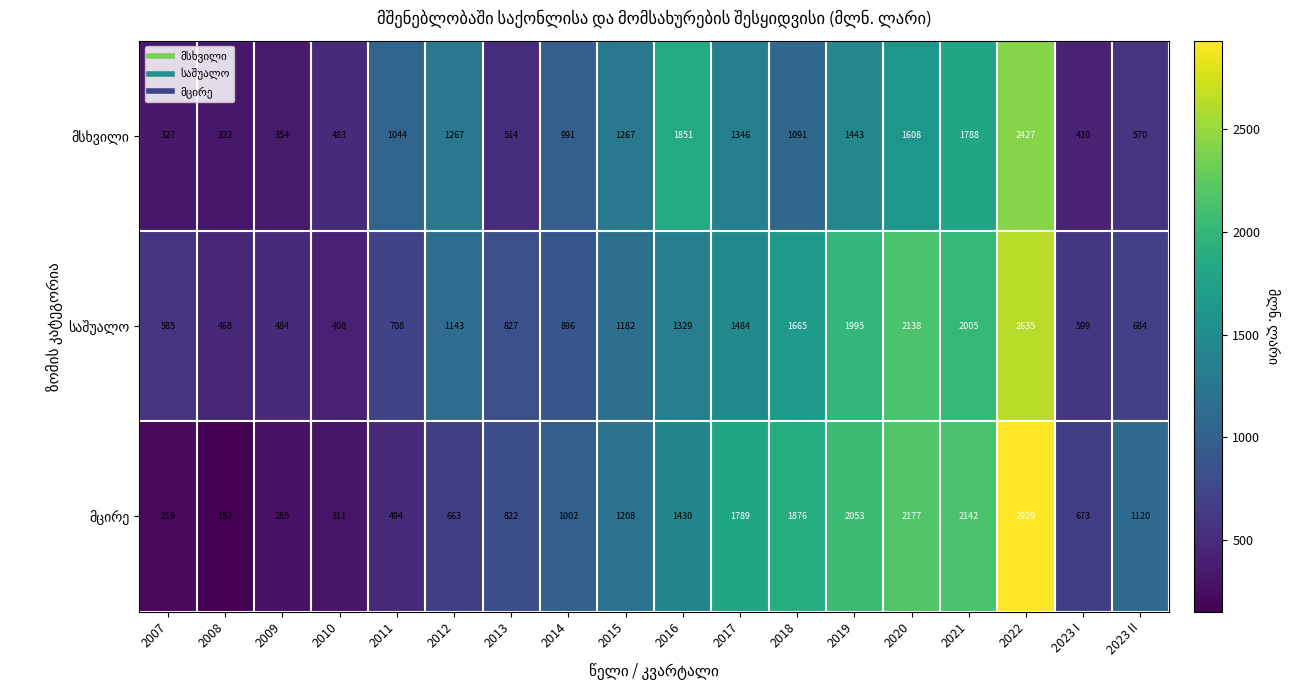

What is the difference between the highest and lowest values at 2022?

502